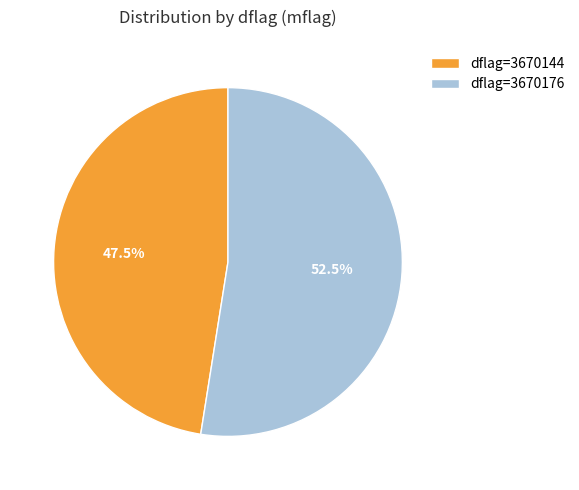

Which category has the smallest portion of the pie?

dflag=3670144